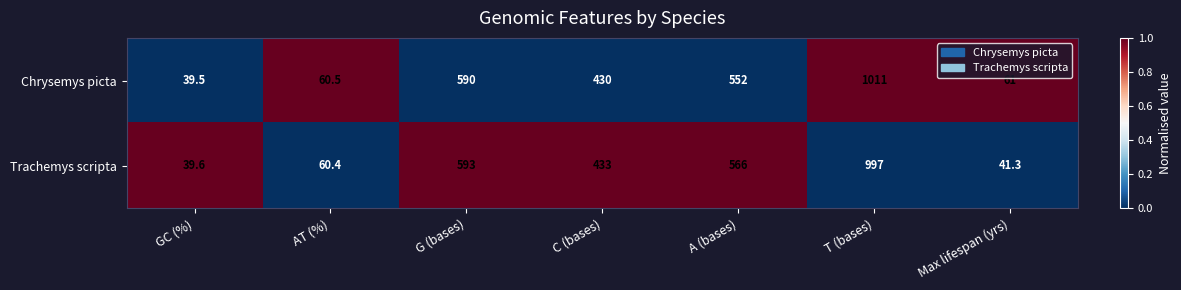

Reading left to right, transcribe all the data shown in this chart.

Chrysemys picta: GC (%)=39.5	AT (%)=60.5	G (bases)=590.0	C (bases)=430.0	A (bases)=552.0	T (bases)=1011.0	Max lifespan (yrs)=61.0
Trachemys scripta: GC (%)=39.6	AT (%)=60.4	G (bases)=593.0	C (bases)=433.0	A (bases)=566.0	T (bases)=997.0	Max lifespan (yrs)=41.3